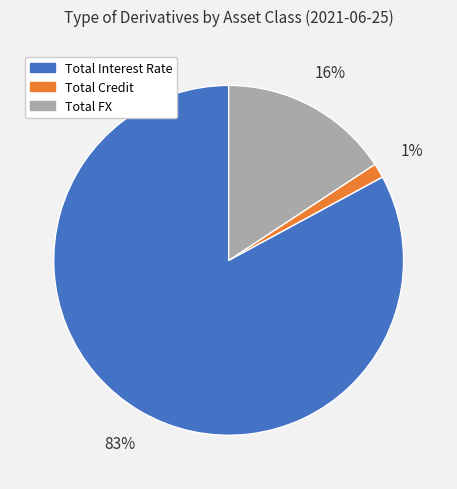

Is the sum of Total Credit and Total FX greater than half?

No